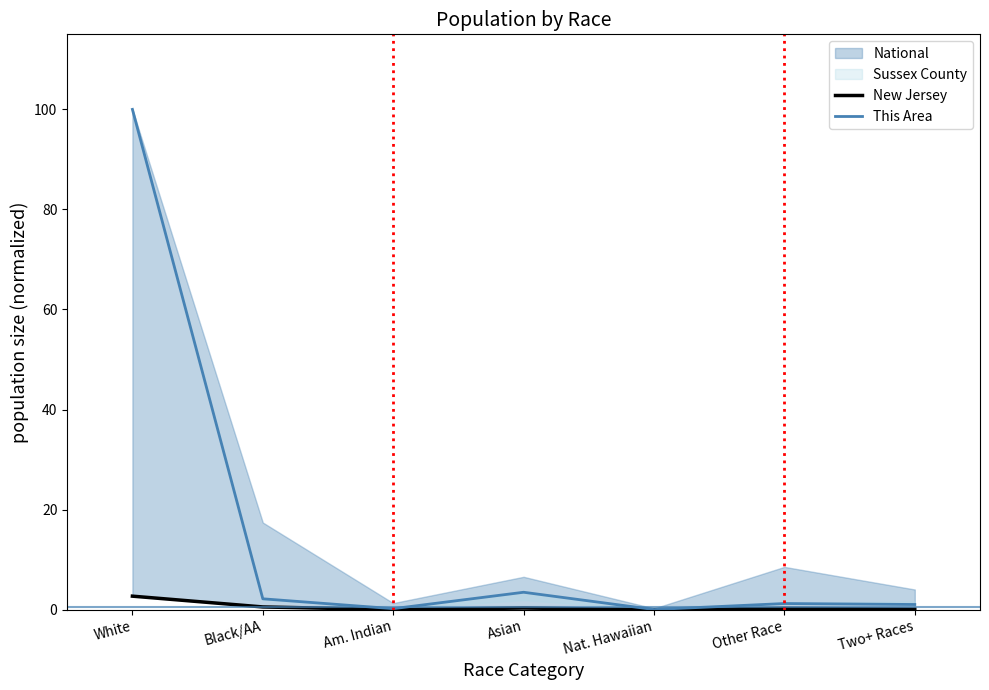

What is the value of the New Jersey point at the 4th from the left?

0.3